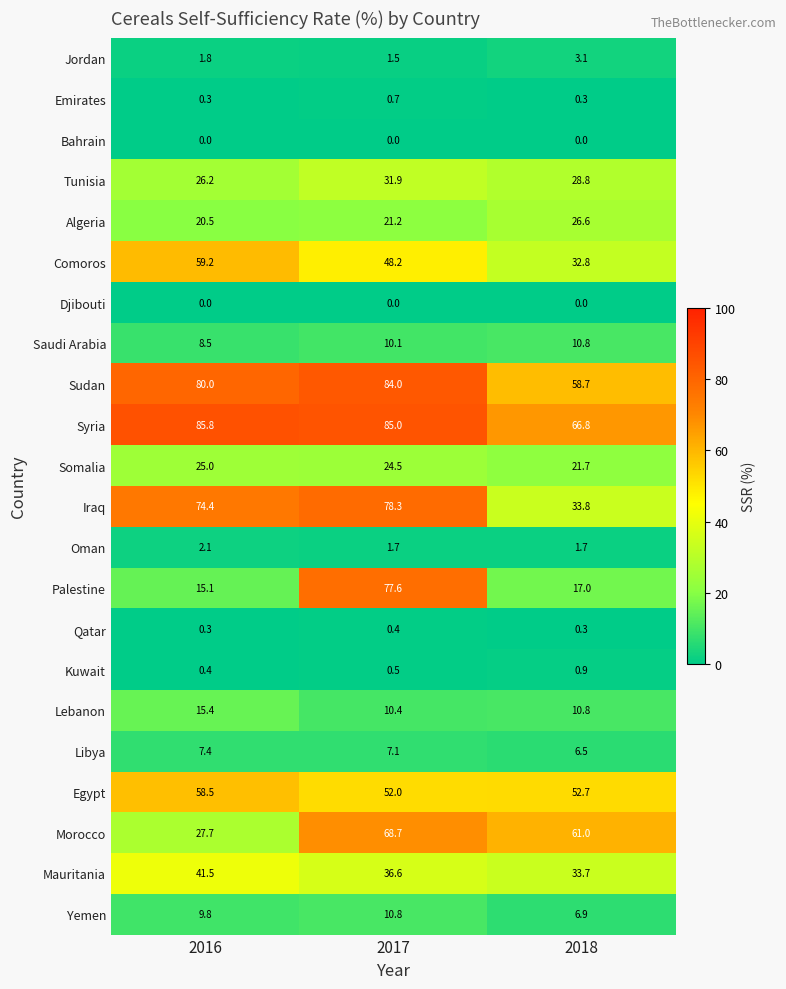

What is the difference between the highest and lowest values at 2018?

66.8